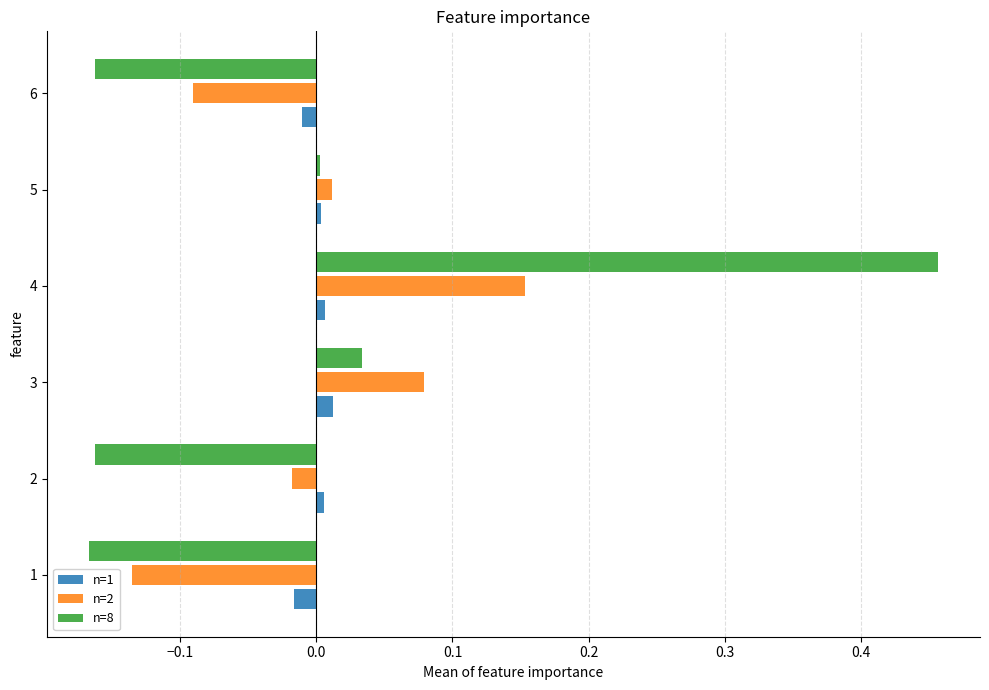

The n=8 series shows -0.3 at 2. True or false?

False